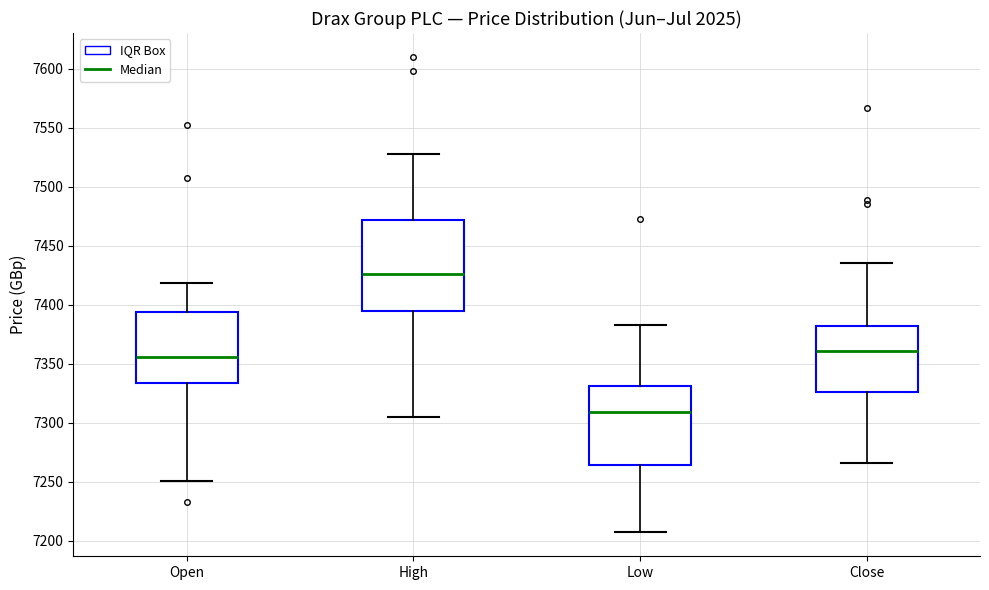

Which box's median line is the lowest?

Low